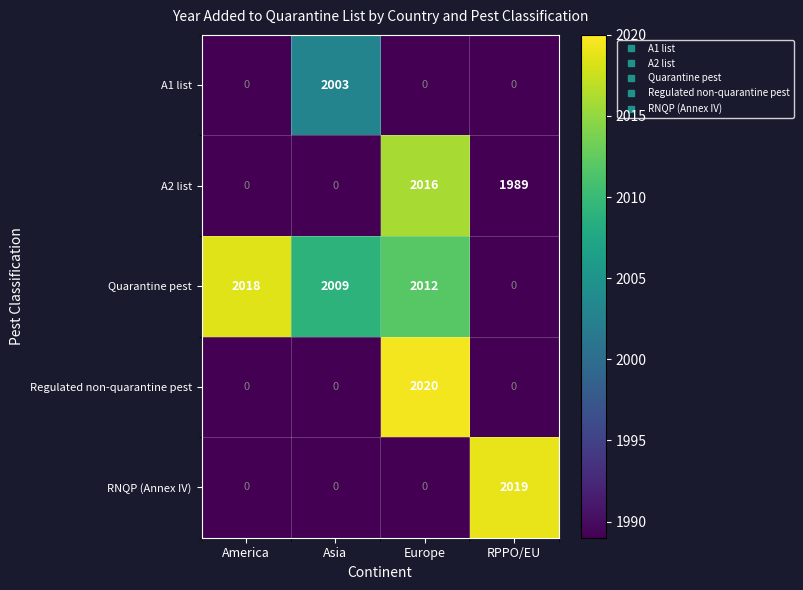

The value of A1 list at America is -1182. True or false?

False